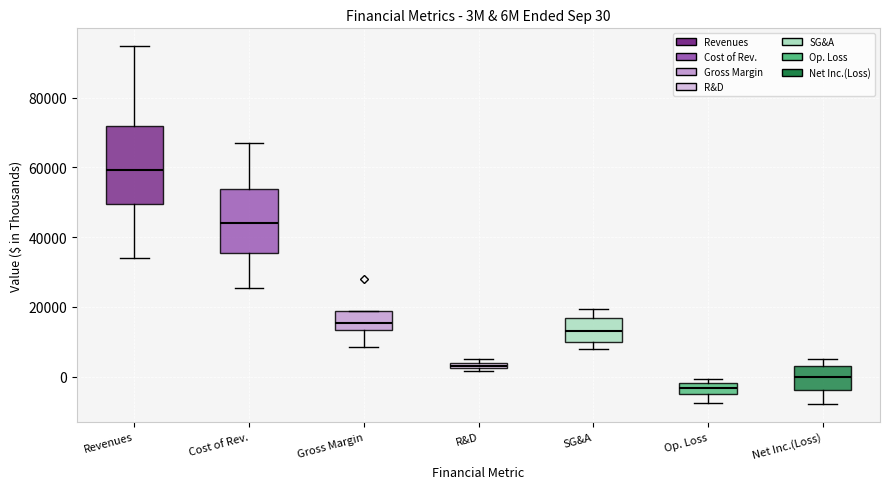

Which box has the lowest median line?

Op. Loss